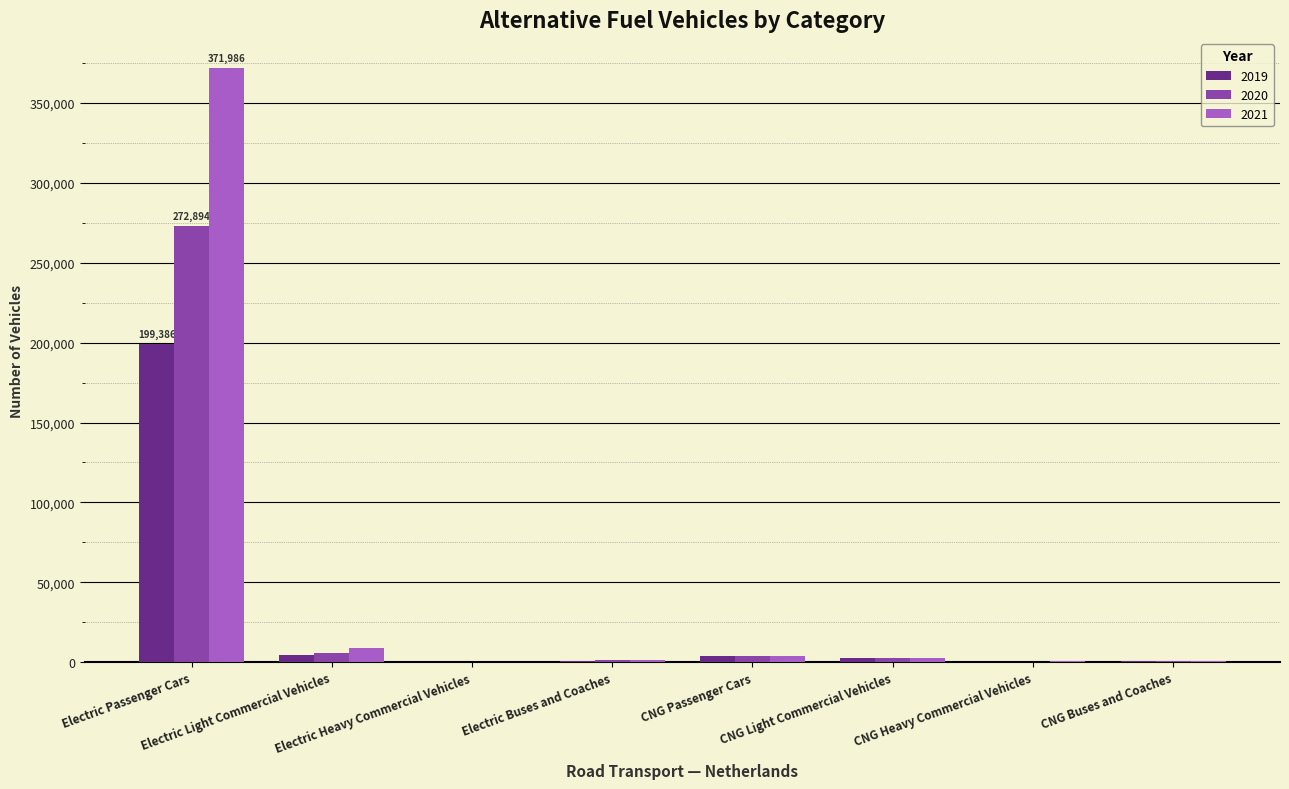

What is the maximum value for 2021?

371986